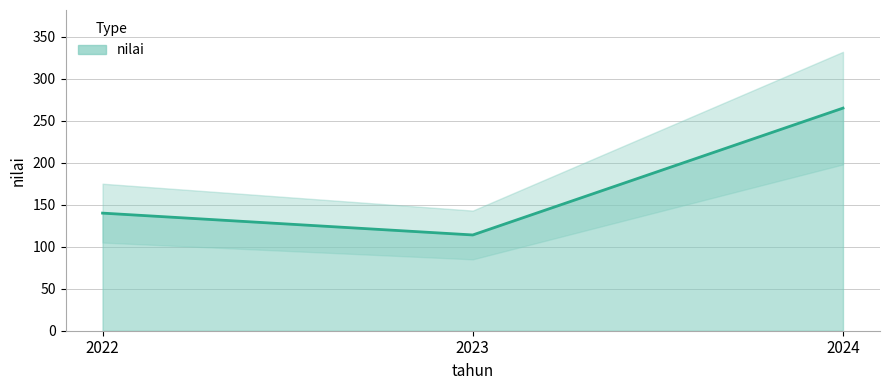

What is the maximum value shown in the chart?

265